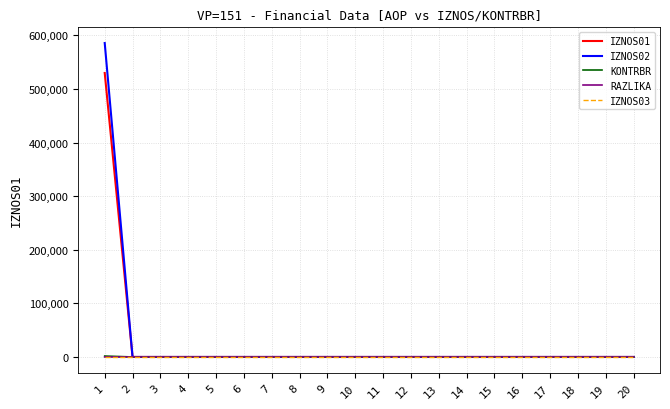

Which series has the largest range (max minus min)?

IZNOS02